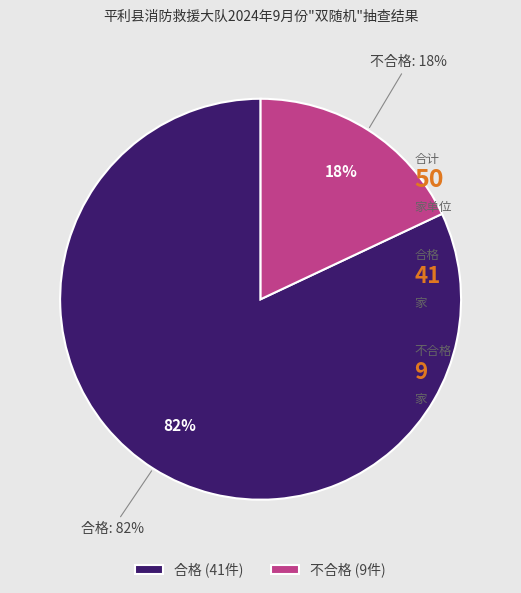

What is the smallest slice in the pie chart?

不合格